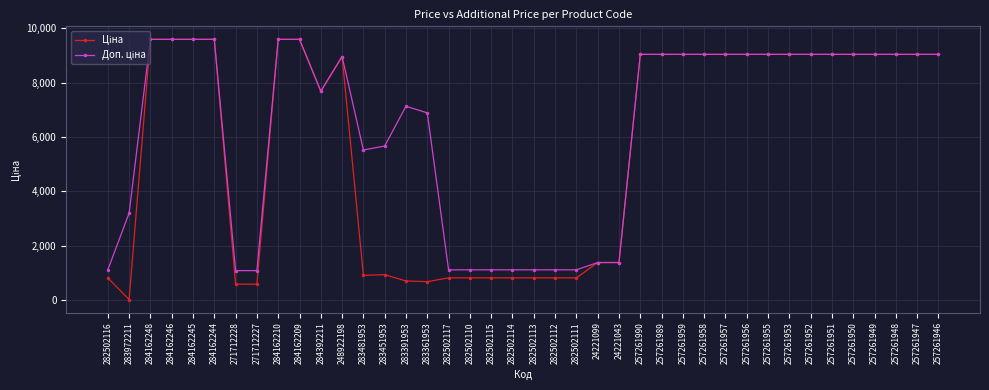

What is the total value across all series at 282502110?

1949.1